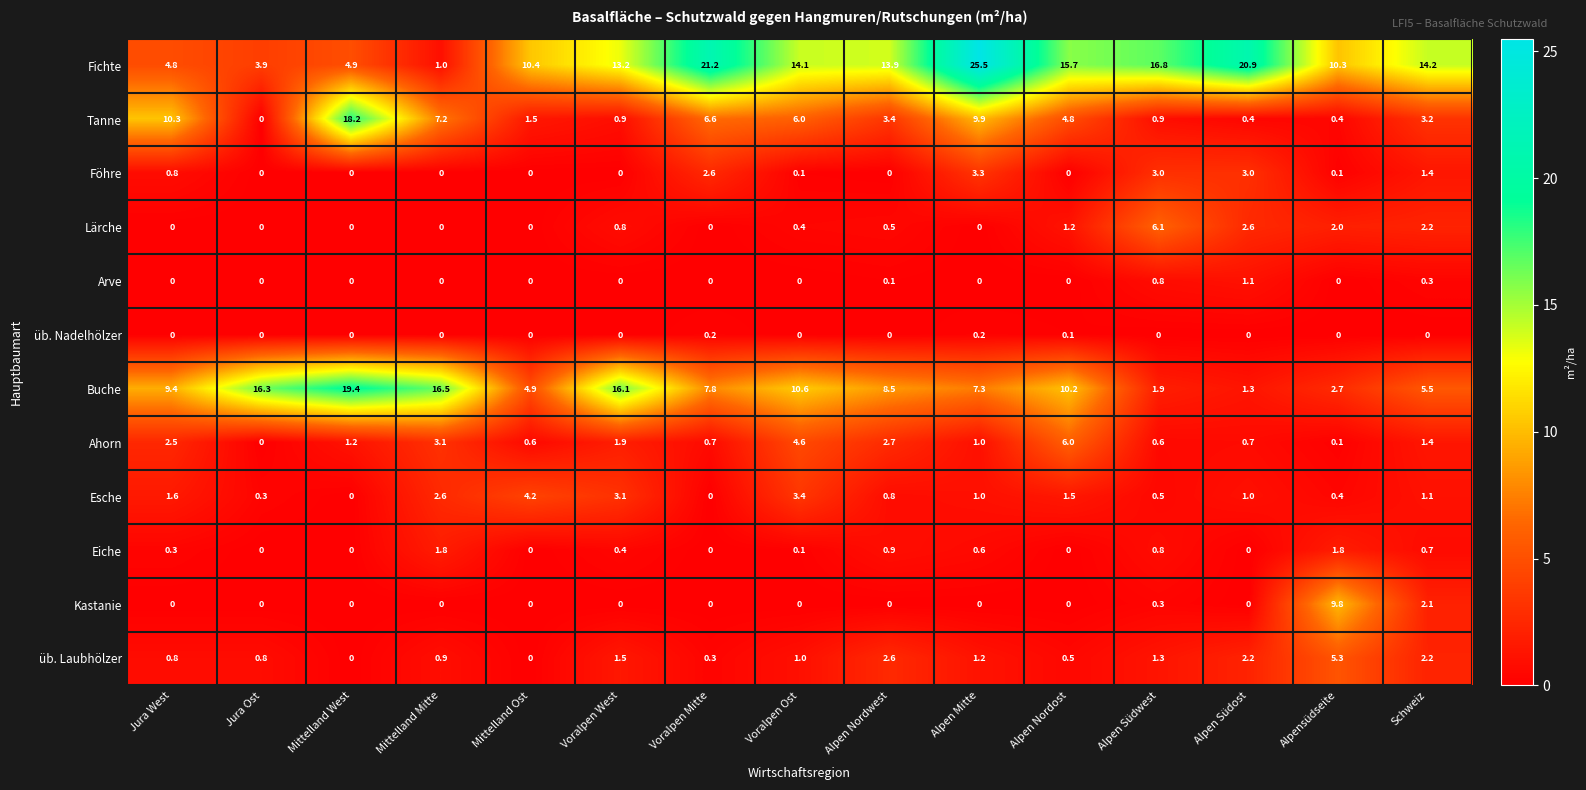

Which series has the largest range (max minus min)?

Fichte